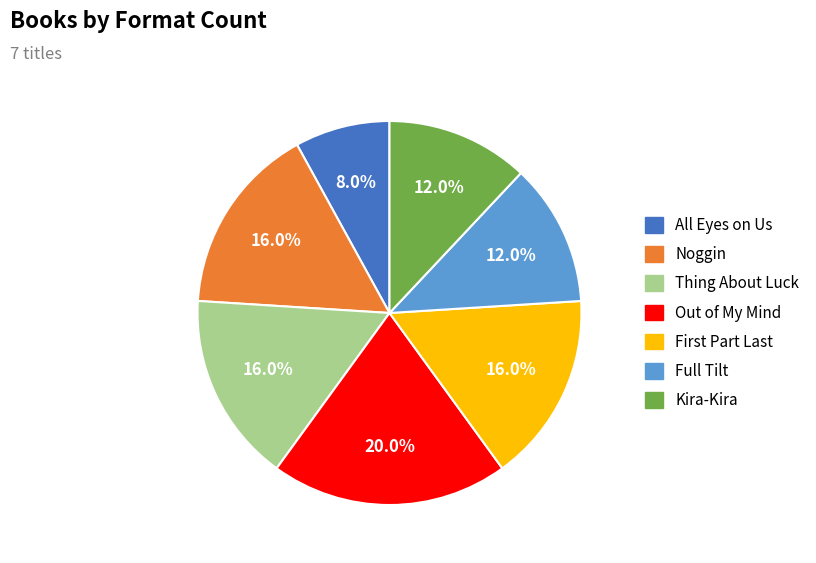

Count the number of slices in the pie.

7